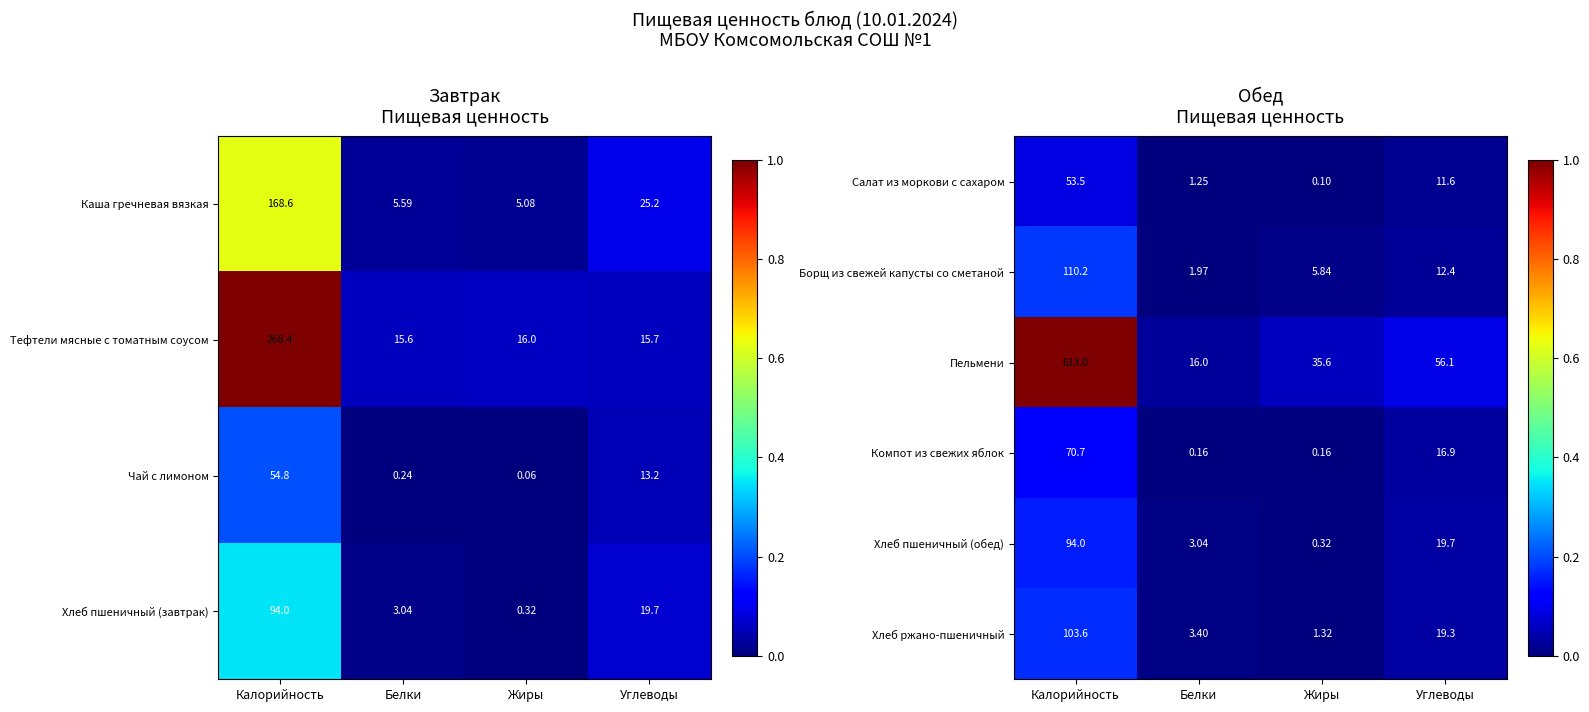

List the labels in order of Борщ из свежей капусты со сметаной value, largest first.

Калорийность, Углеводы, Жиры, Белки